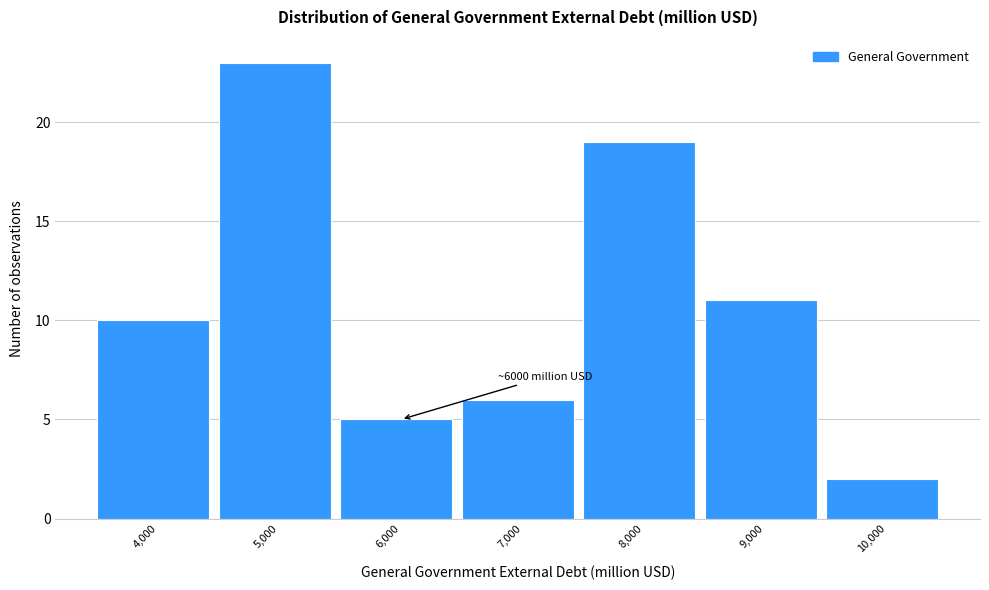

Reading left to right, list all the values displayed in this chart.

4,000=10	5,000=23	6,000=5	7,000=6	8,000=19	9,000=11	10,000=2